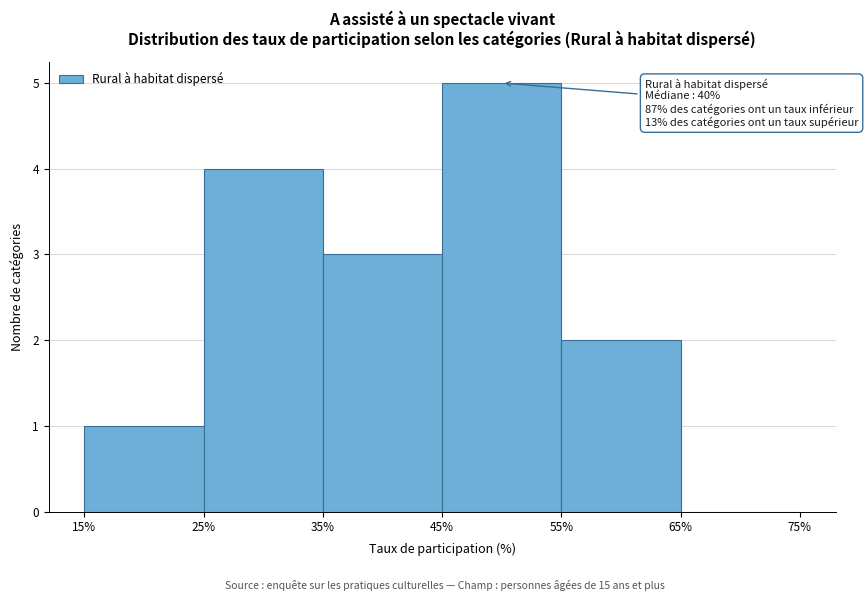

Over which range of the x-axis is the bar tallest?

45% to 55%